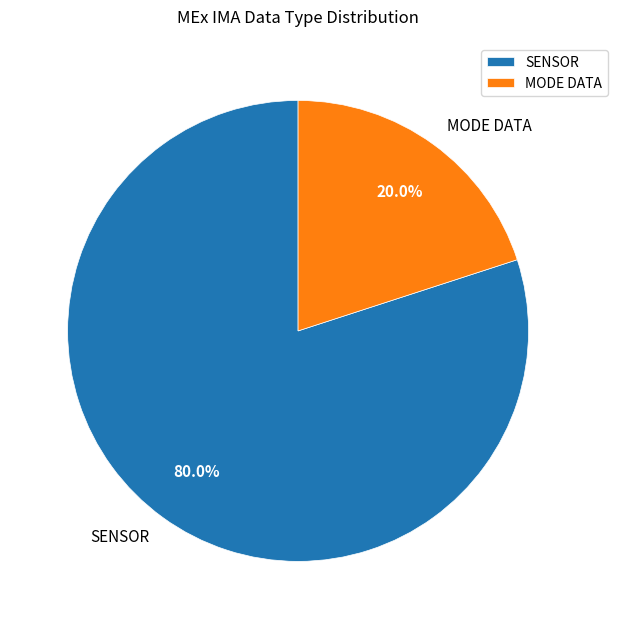

What percentage is the SENSOR slice, to the nearest percent?

80%